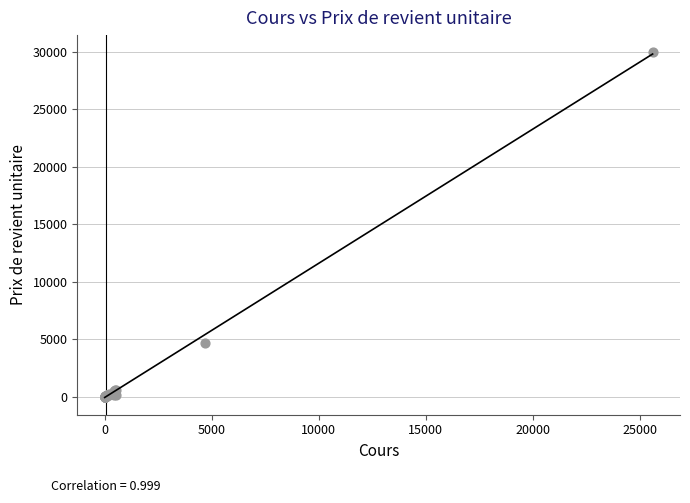

What Y value in the scatter plot is closest to 14985?

4677.7